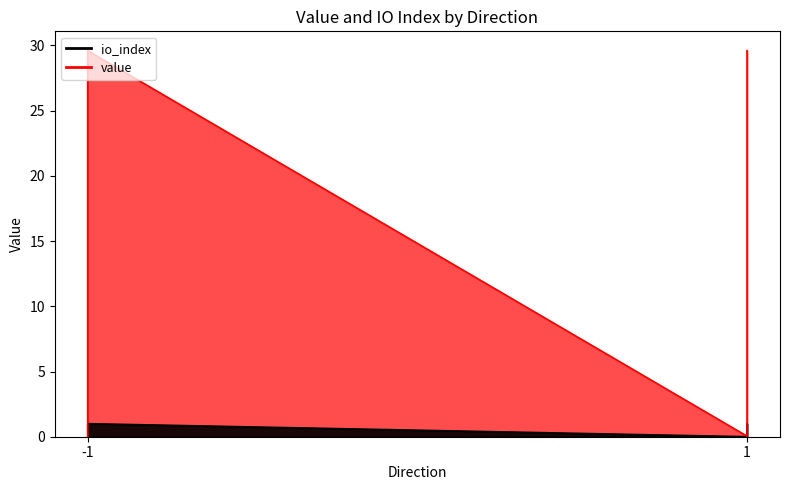

At which category is the sum across all series the highest?

-1